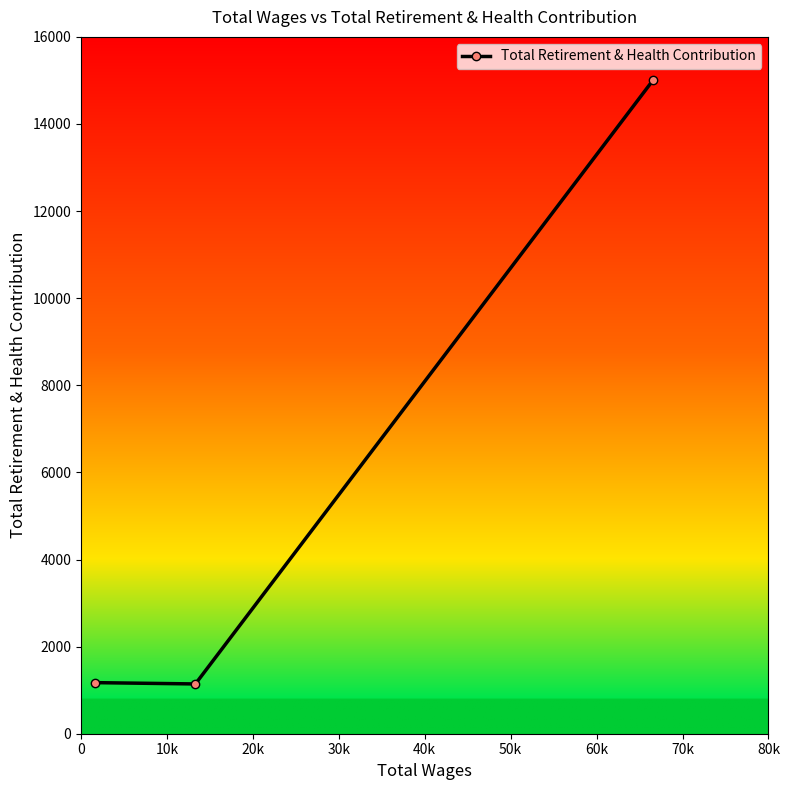

What is the maximum value shown in the chart?

15020